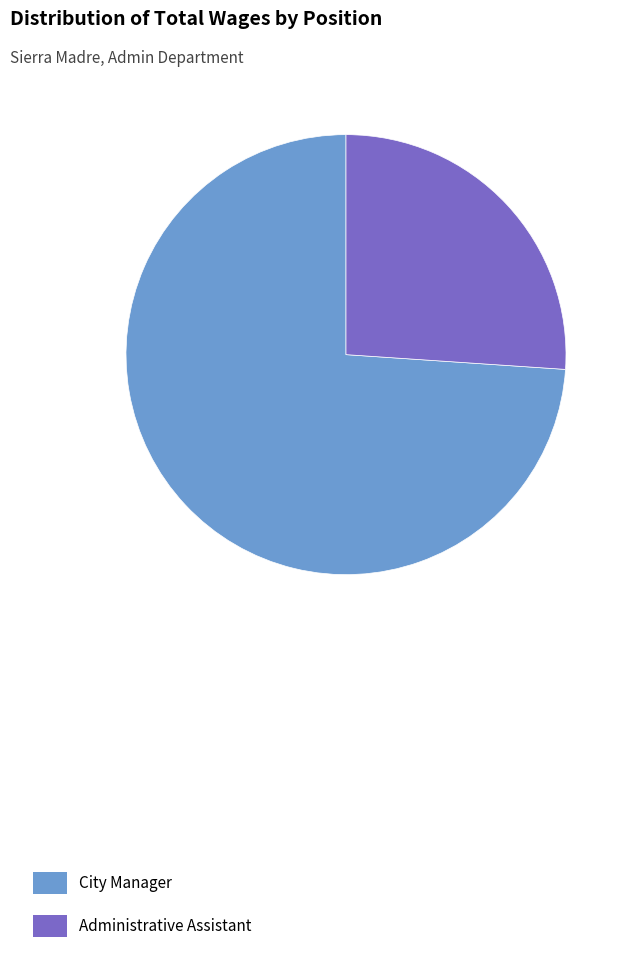

True or false: Administrative Assistant accounts for 26% of the total.

True